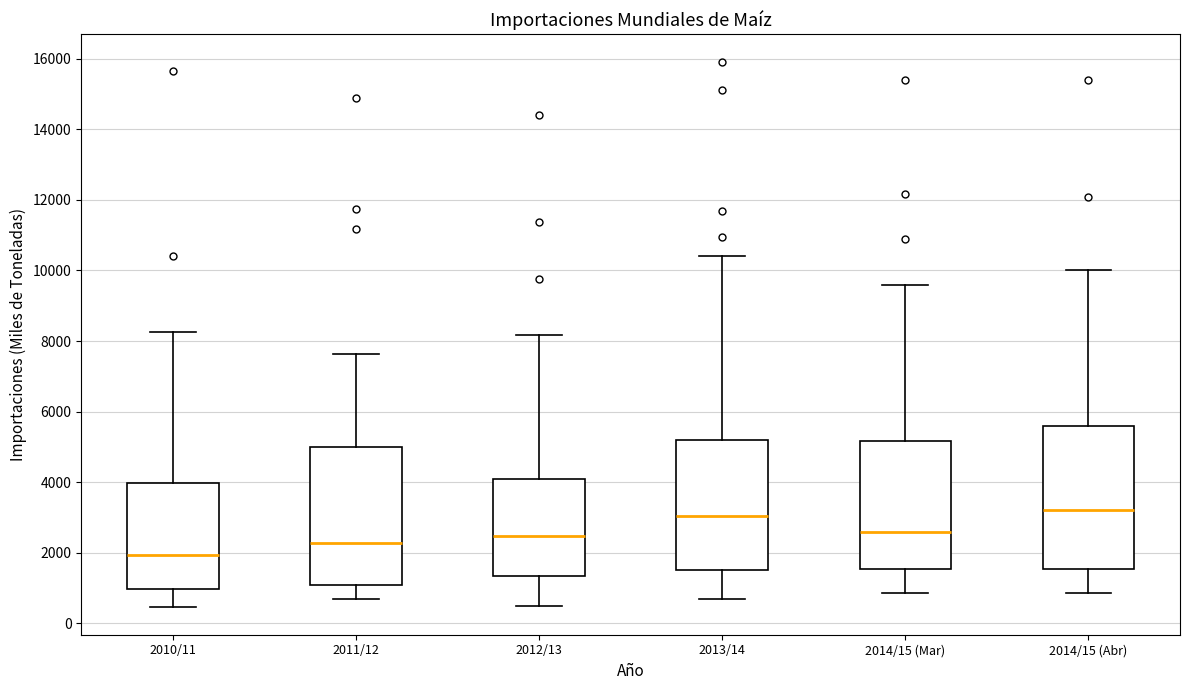

Where is the lower edge of the box for 2014/15 (Abr) on the y-axis? The values are not printed on the chart, so give them approximately, as read against the axis.

1600